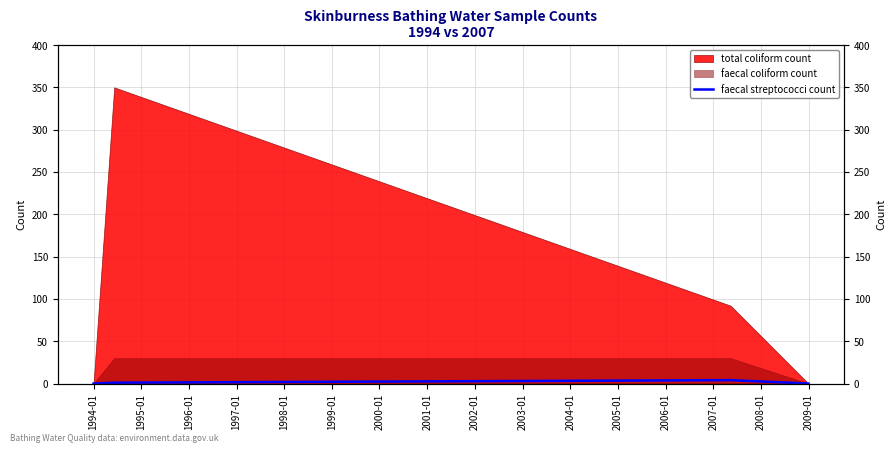

Which has a higher value, 1994-01 or 1995-01?

1995-01